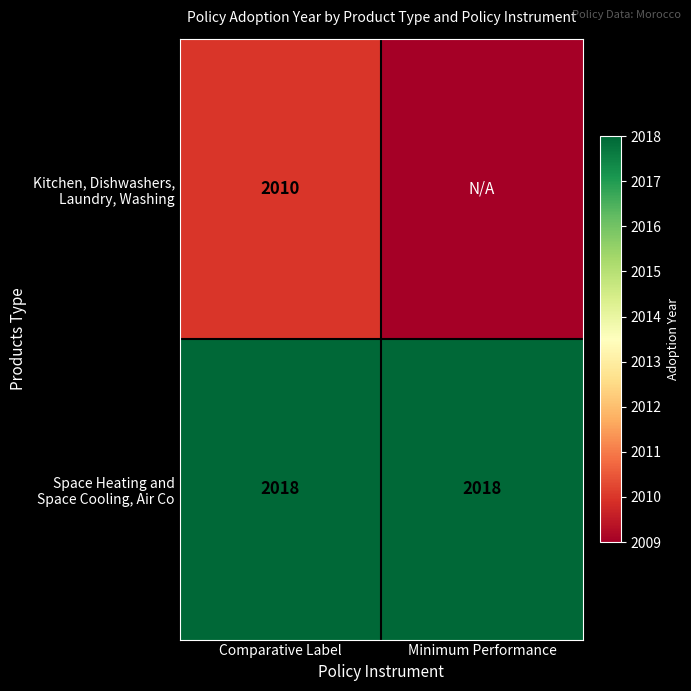

What is the spread (max minus min) of values at Comparative Label?

8